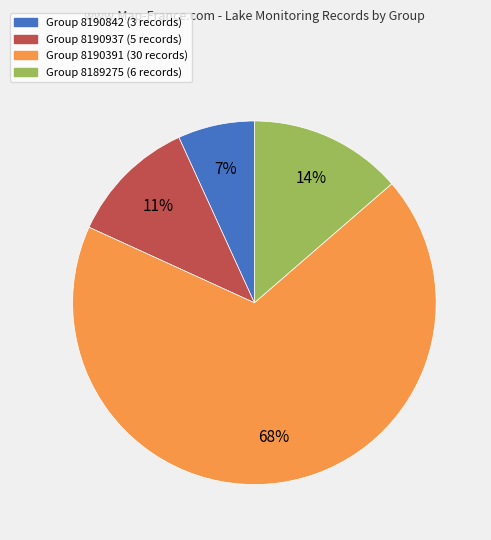

Count the number of slices in the pie.

4